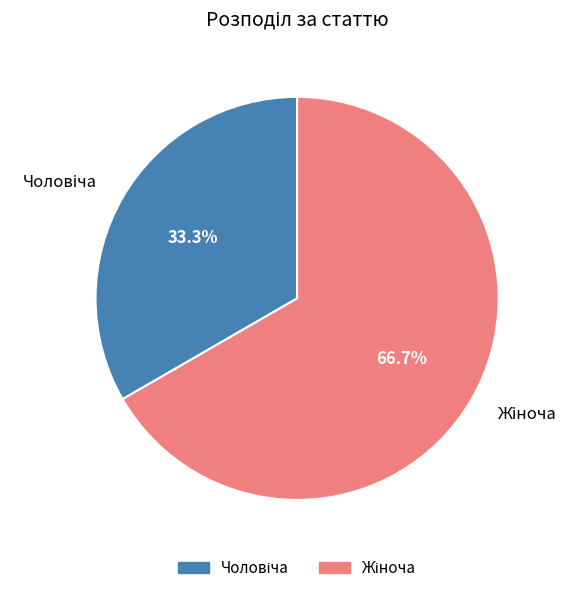

Is there any slice that represents more than half of the pie?

Yes